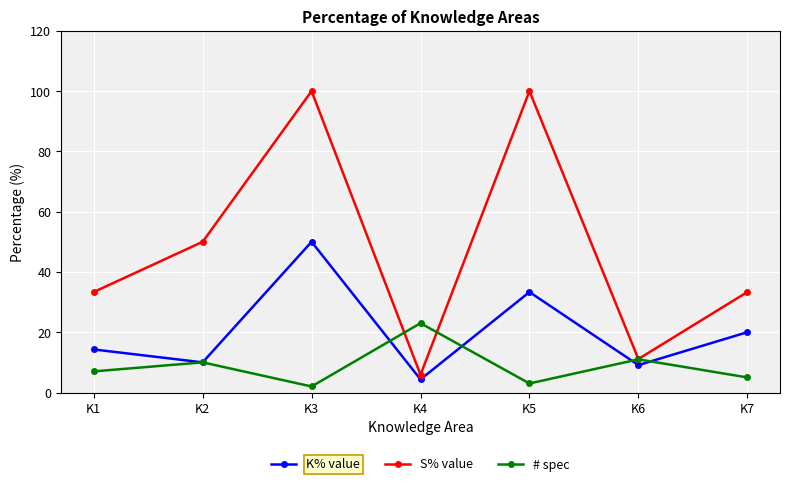

List the series in order of their peak value, highest first.

S% value, K% value, # spec